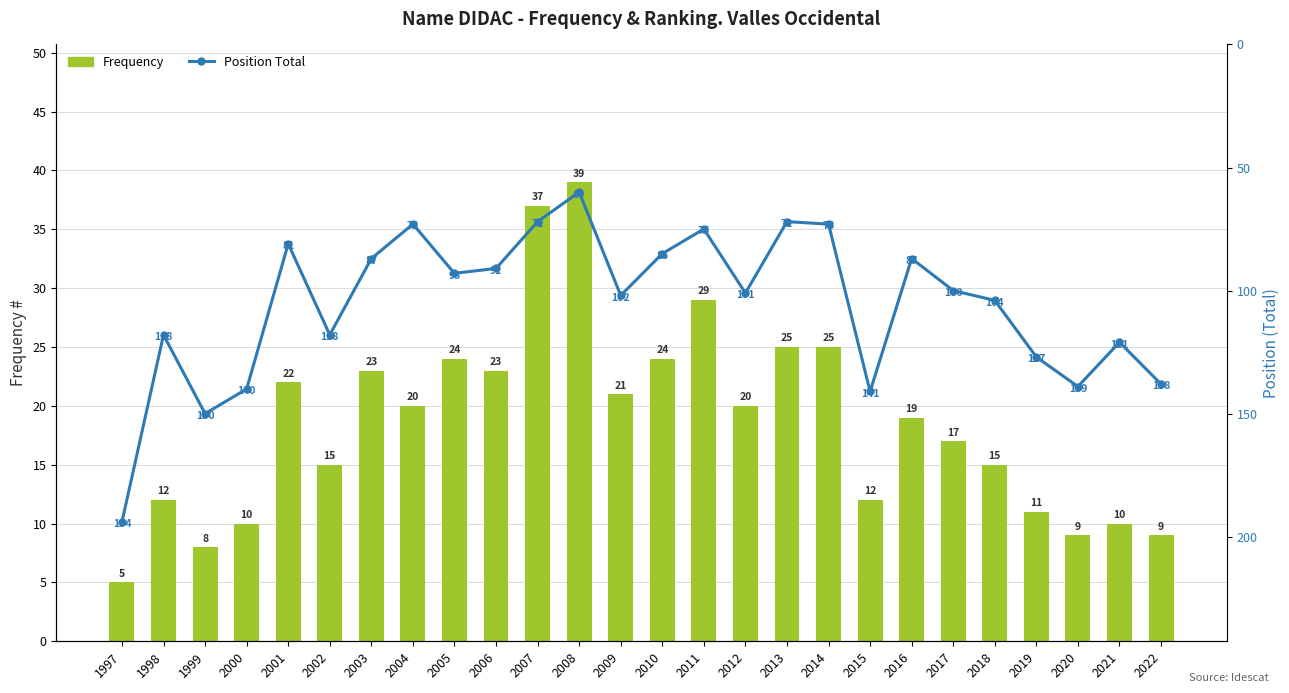

What is the difference between the Position Total values at 2002 and 2009?

16